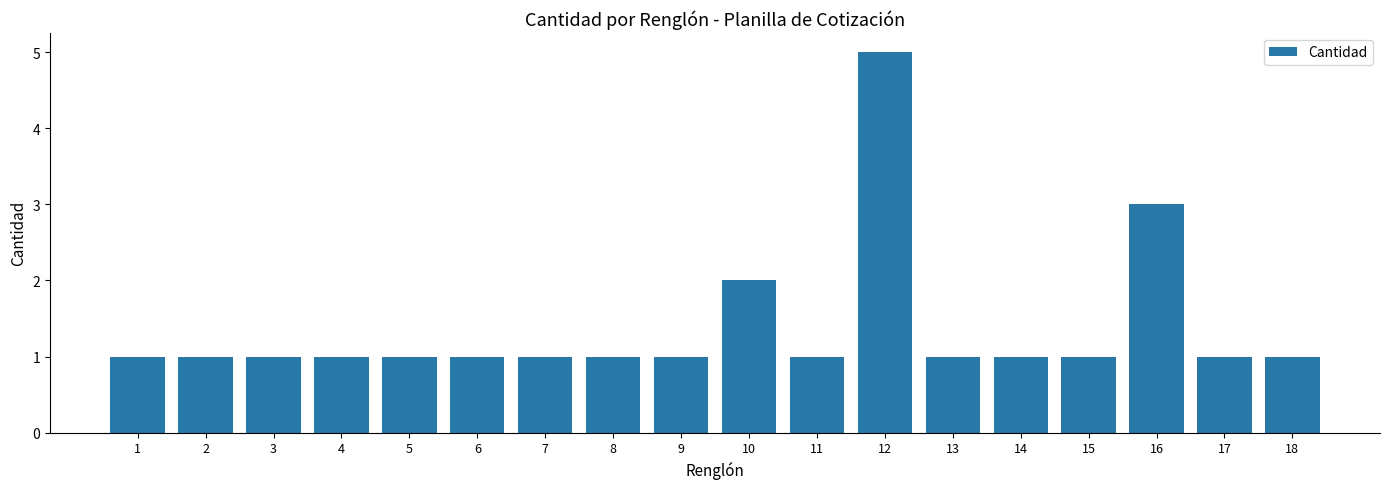

How many bars are there in total?

18